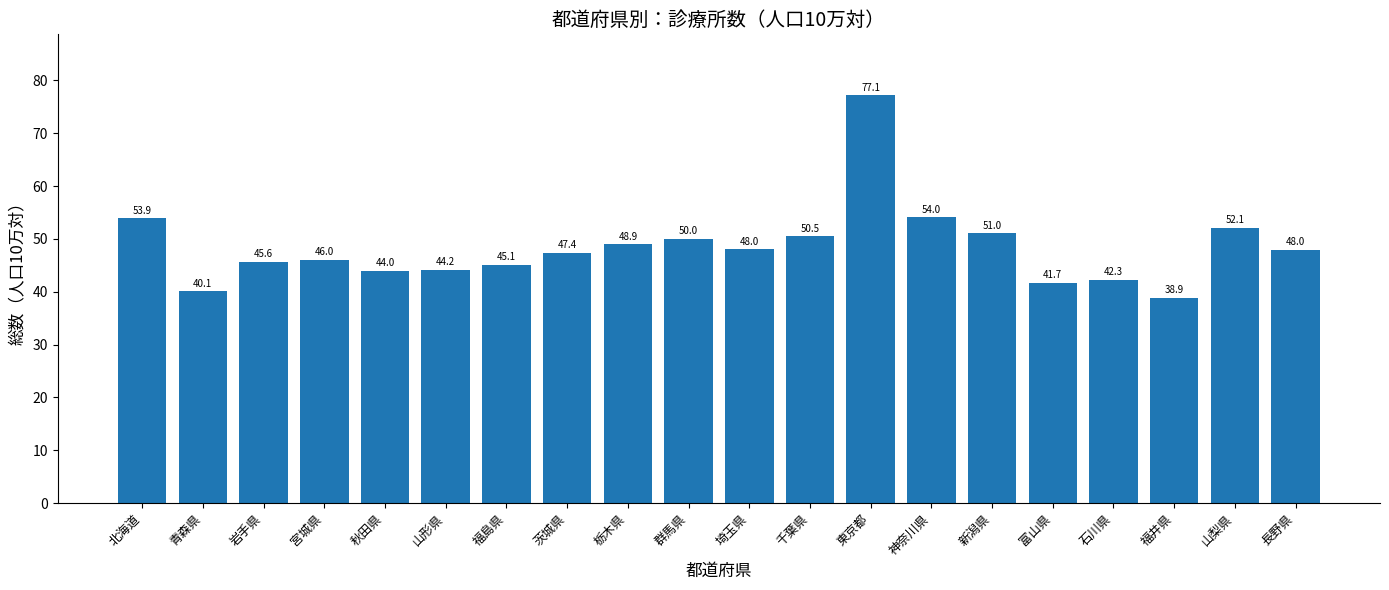

How many distinct data groups are displayed?

1